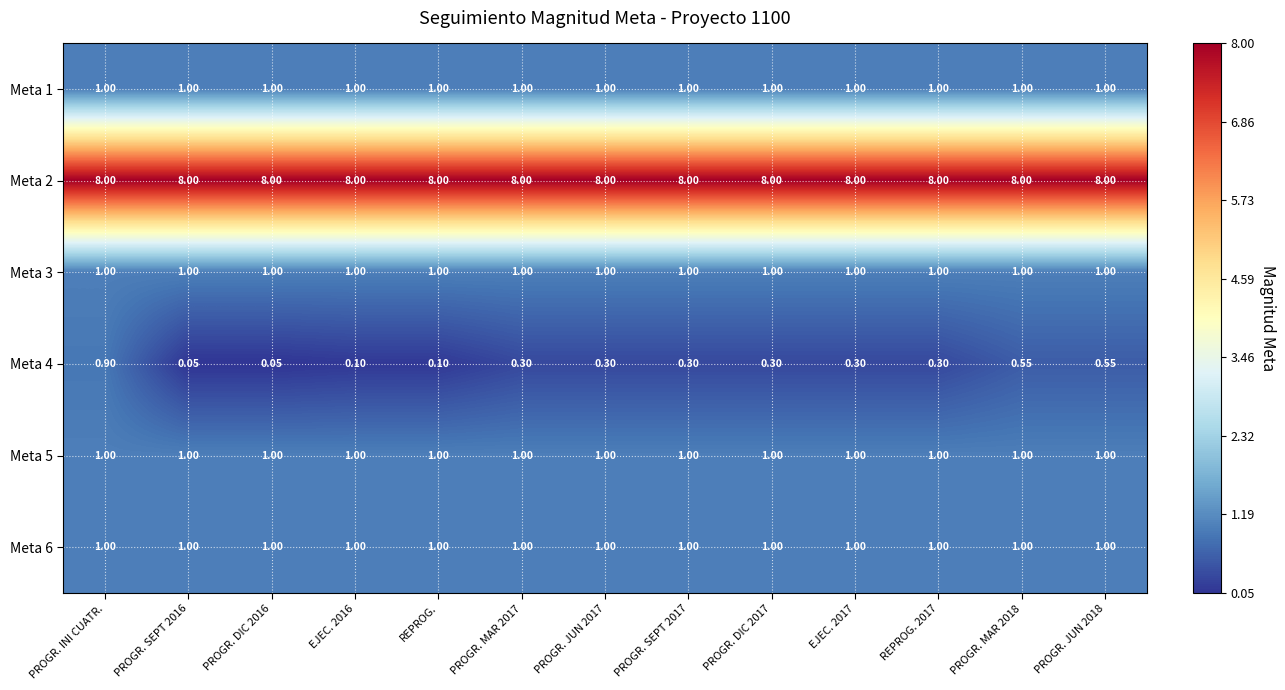

Is the value of Meta 5 at PROGR. JUN 2018 greater than the value of Meta 2 at PROGR. SEPT 2016?

No